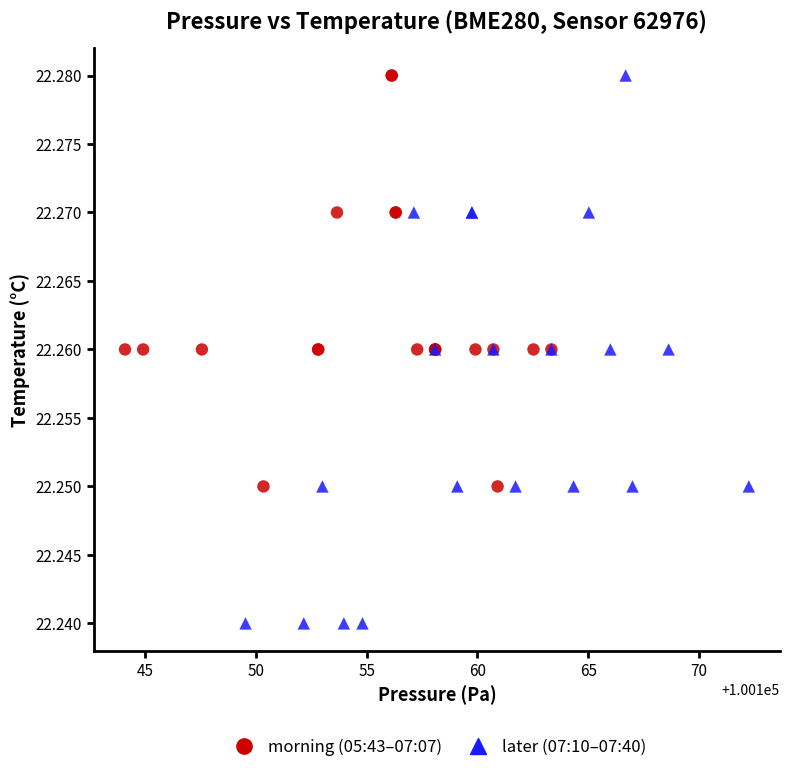

Which series has the widest spread of Y values?

later (07:10–07:40)